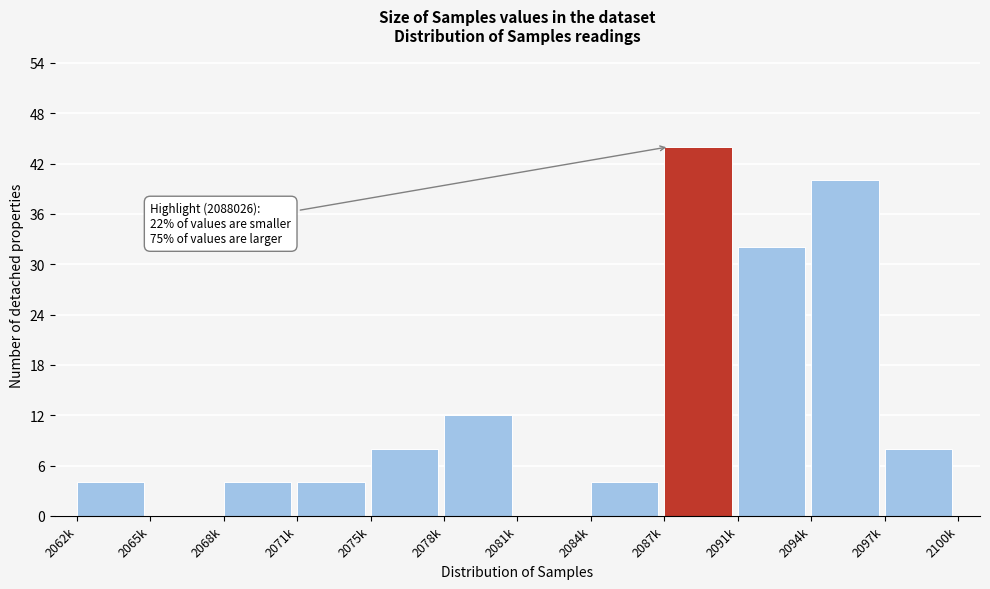

Reading left to right, what are all the values shown in this chart?

2062k=4	2065k=0	2068k=4	2071k=4	2075k=8	2078k=12	2081k=0	2084k=4	2087k=44	2091k=32	2094k=40	2097k=8